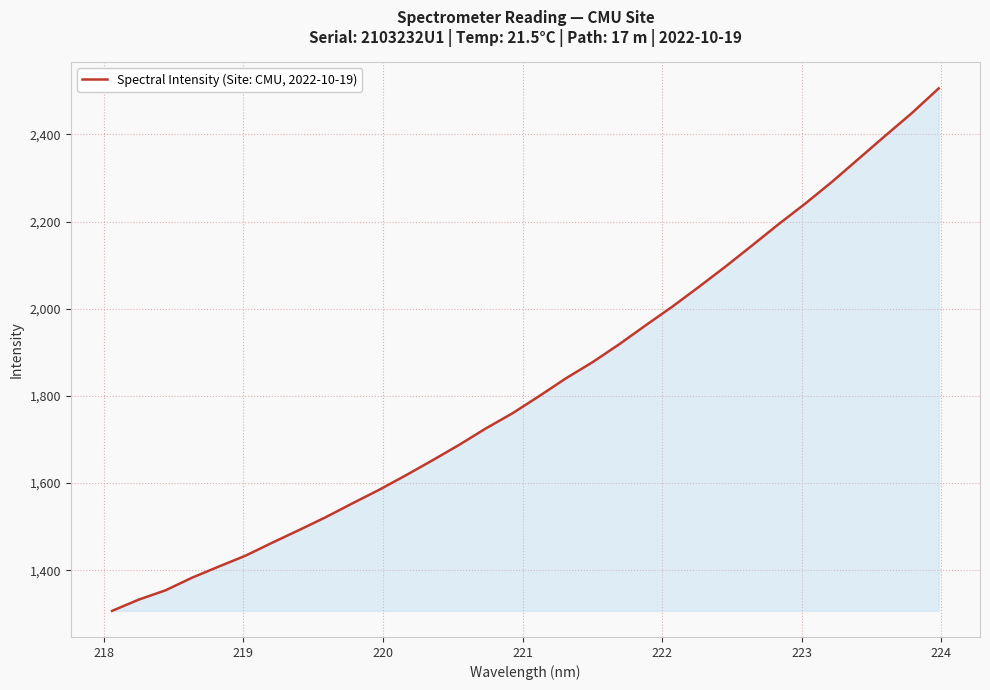

What is the difference between the maximum and minimum values?

1198.6